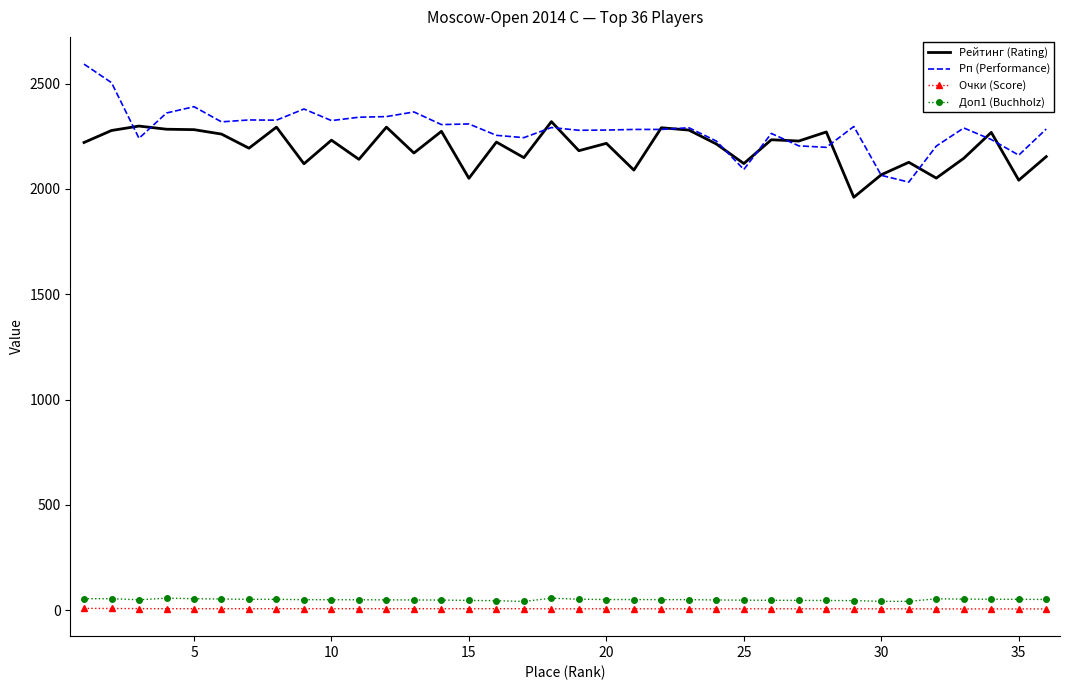

True or false: Доп1 (Buchholz) and Рейтинг (Rating) intersect in this chart.

False